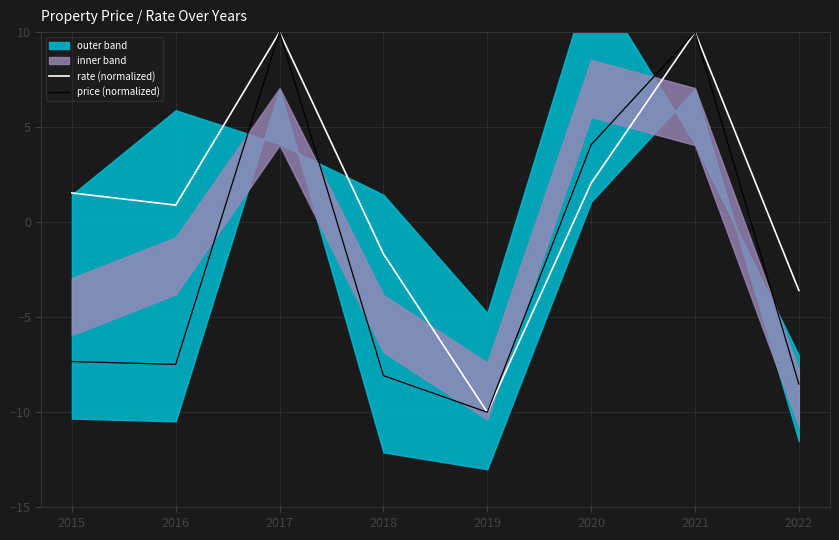

What is the value of the price (normalized) point at the 8th from the left?

-8.5